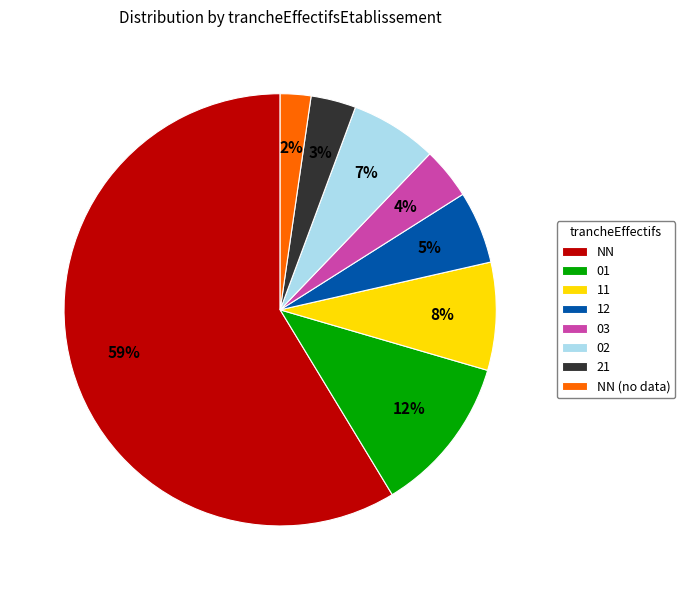

Which slice is the smallest?

NN (no data)